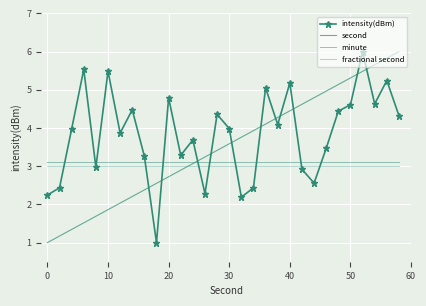

True or false: intensity(dBm) and minute cross at least once.

True